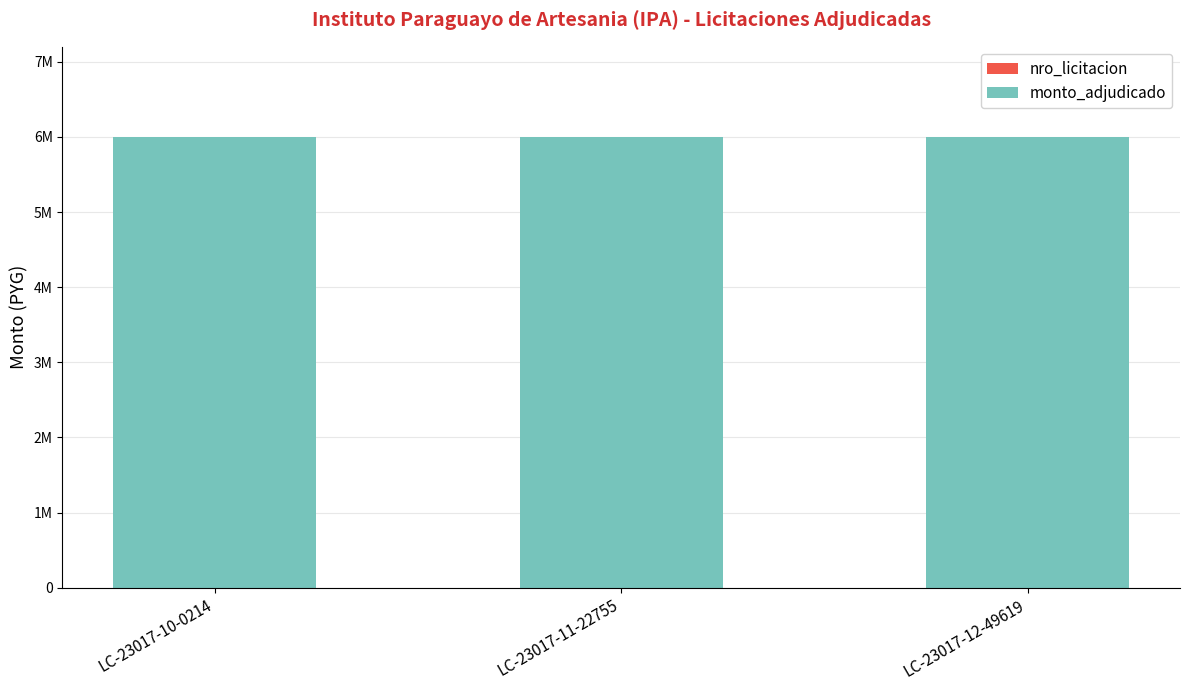

Are the bars grouped side by side (vs. stacked)?

No